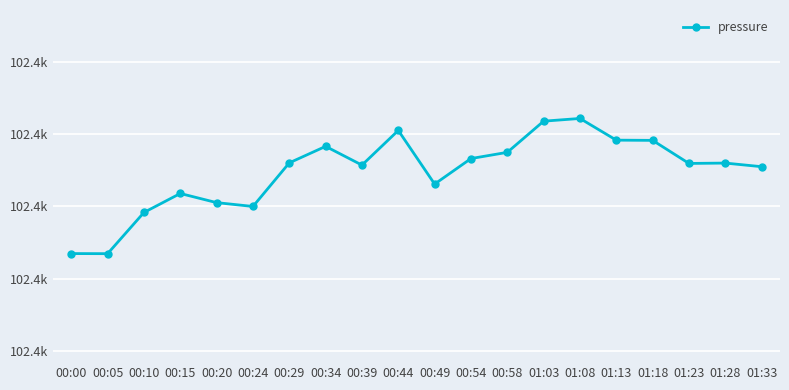

Is this an area chart (filled region under the line)?

No